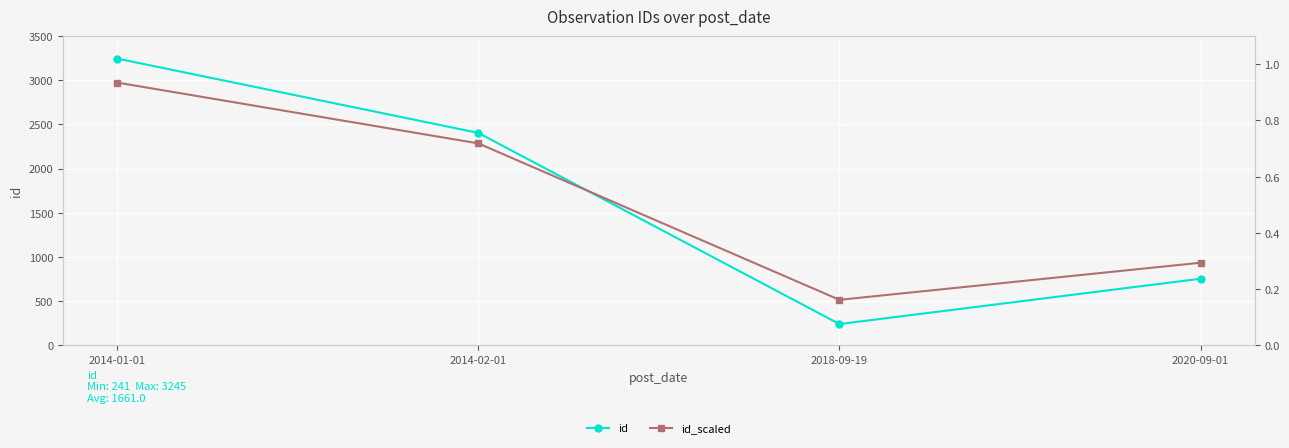

Which category has the lowest value across all series?

2018-09-19